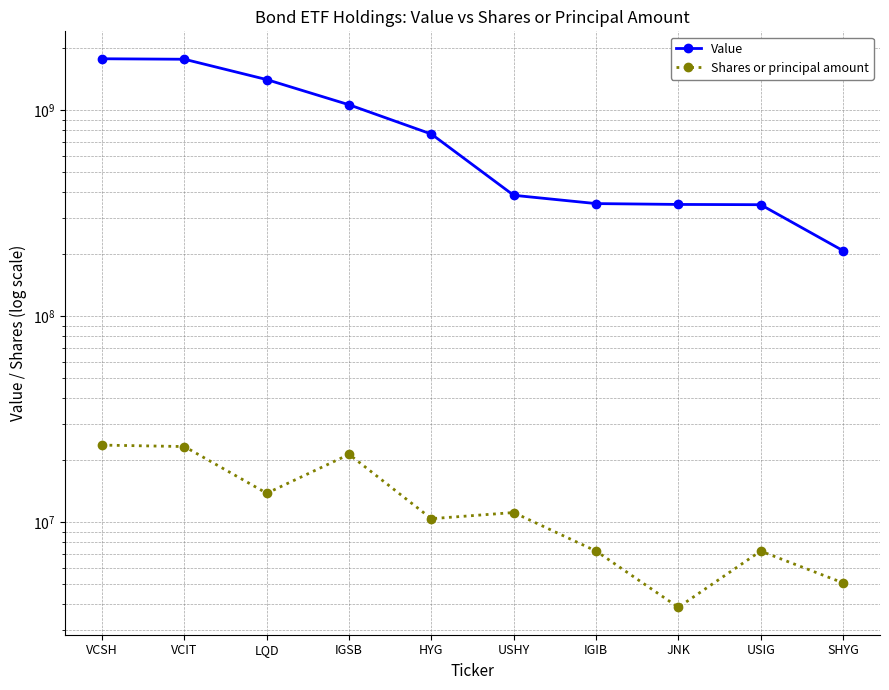

At which label is Shares or principal amount closest to 13757726?

LQD